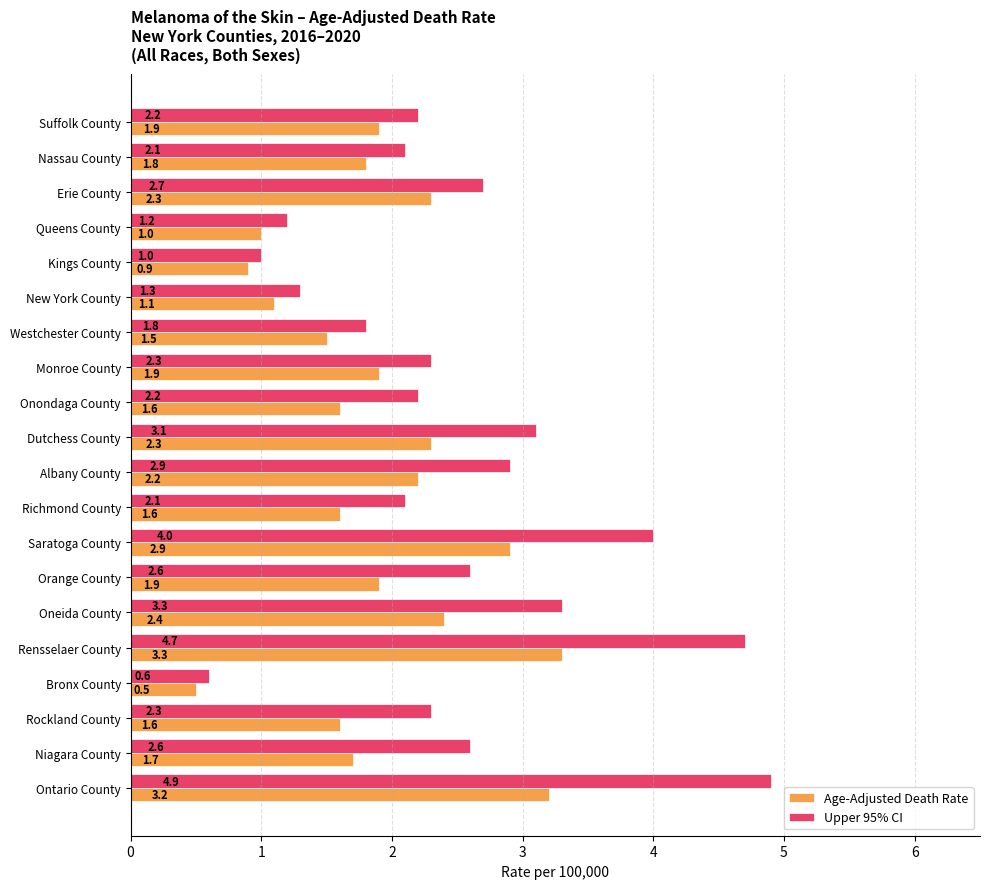

What is the difference between the highest and lowest values at Oneida County?

0.9